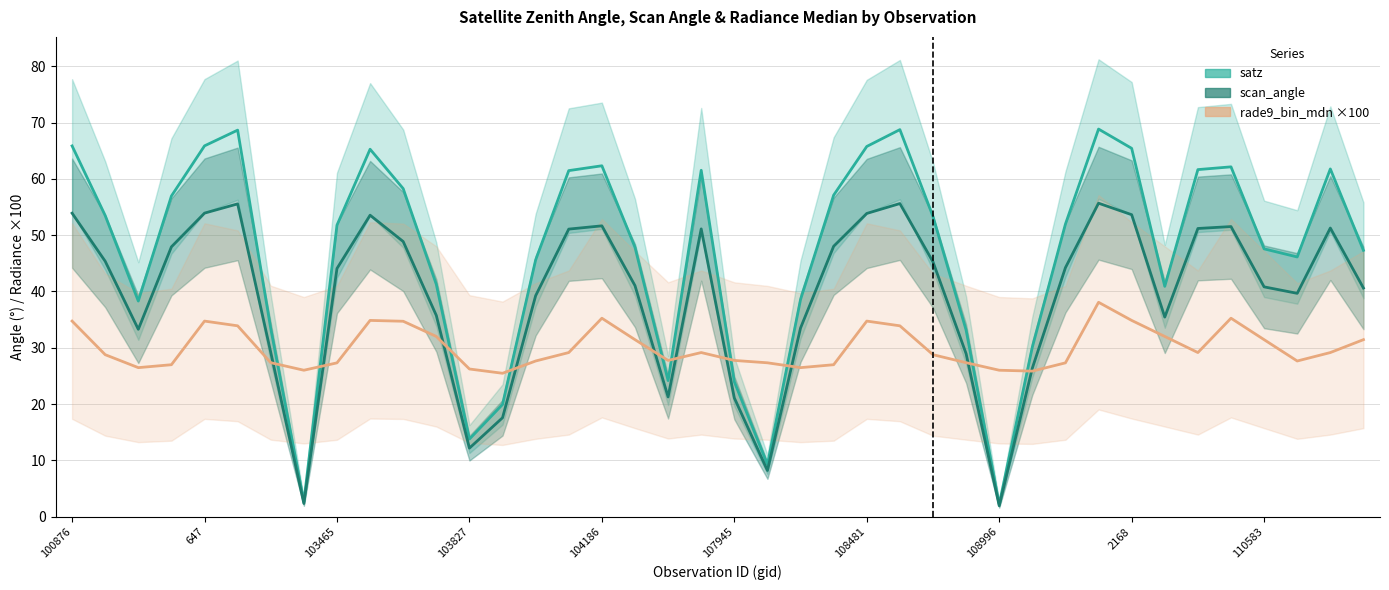

True or false: scan_angle and satz cross at least once.

False